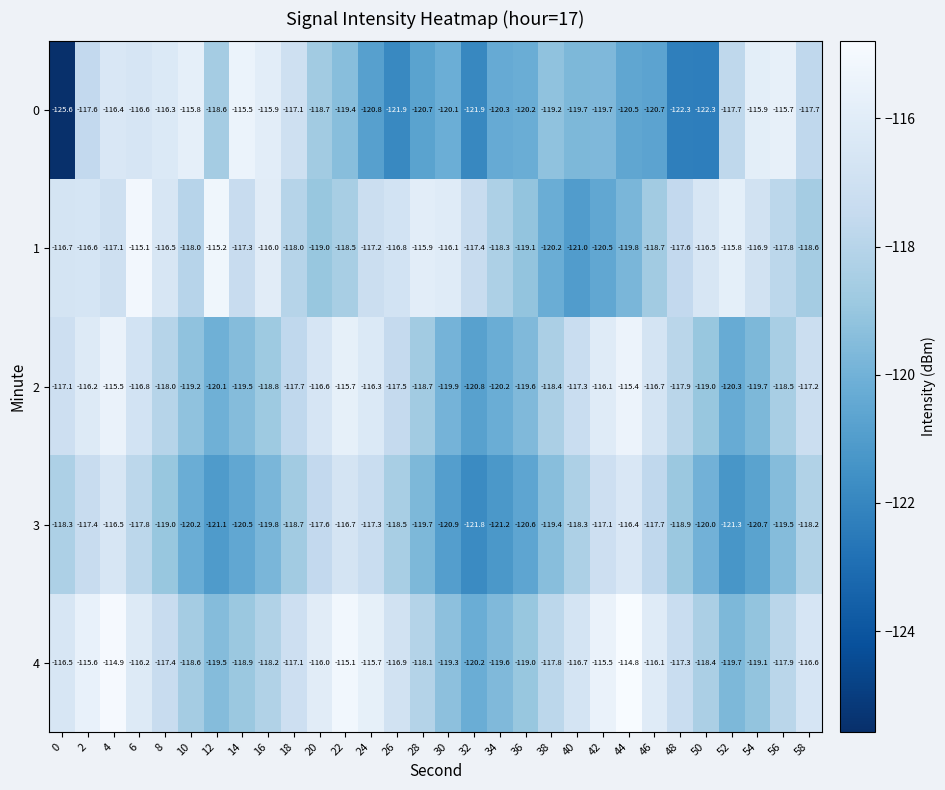

The value of 3 at 36 is -44.6. True or false?

False